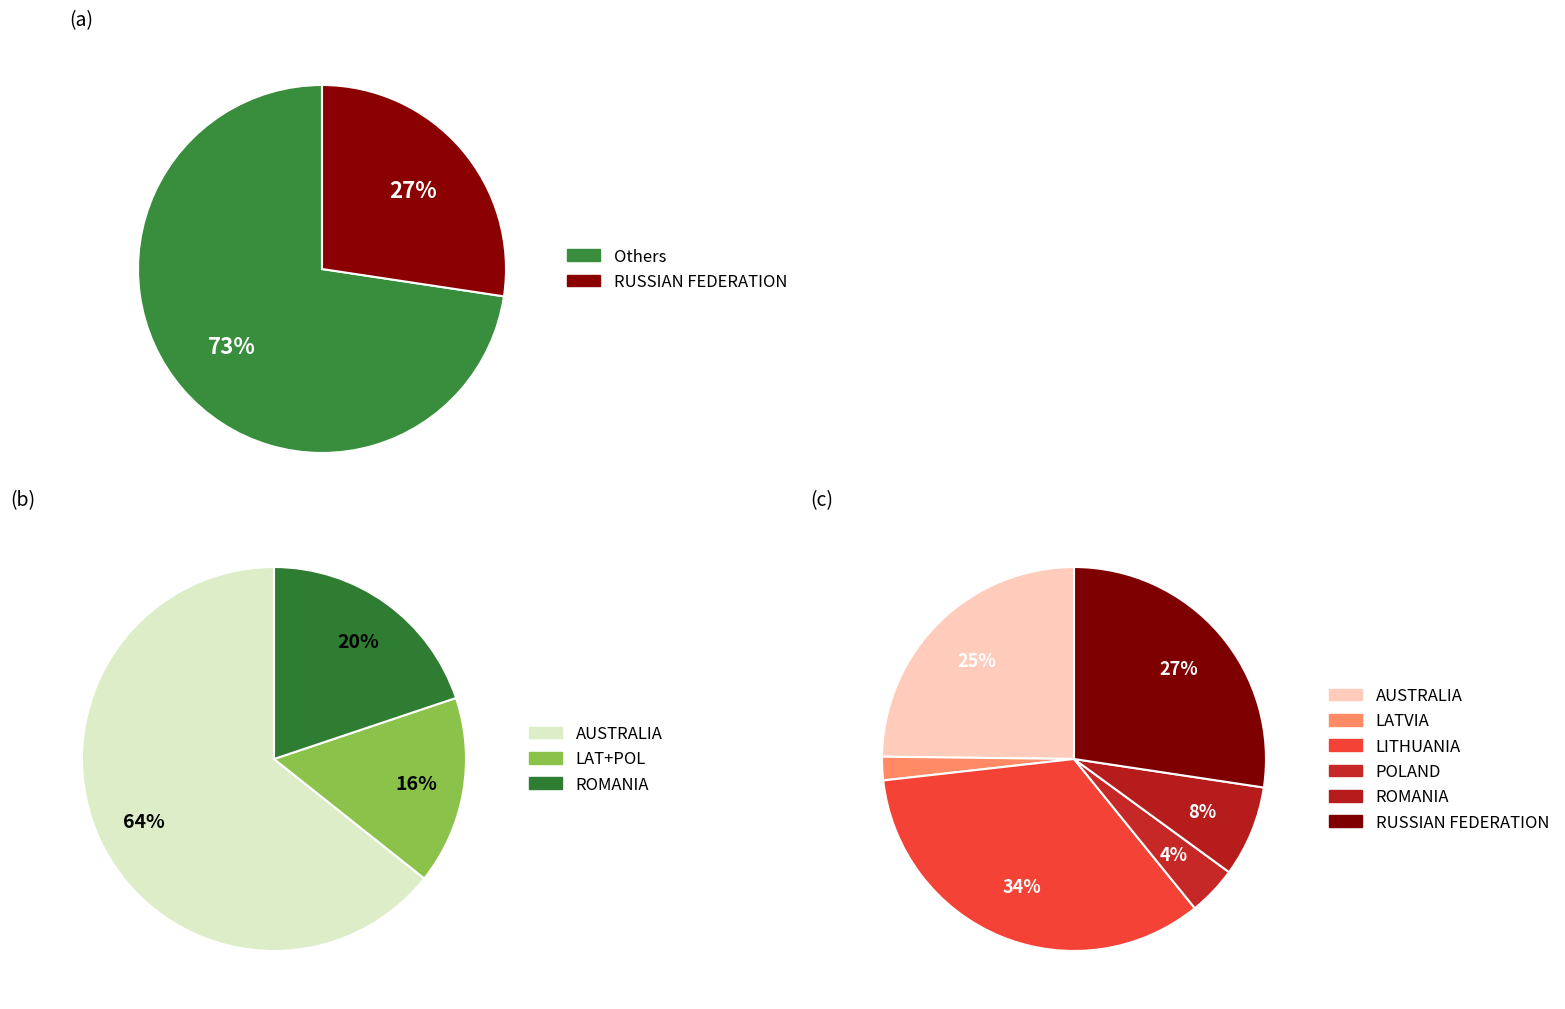

To the nearest percent, what portion does AUSTRALIA represent?

25%